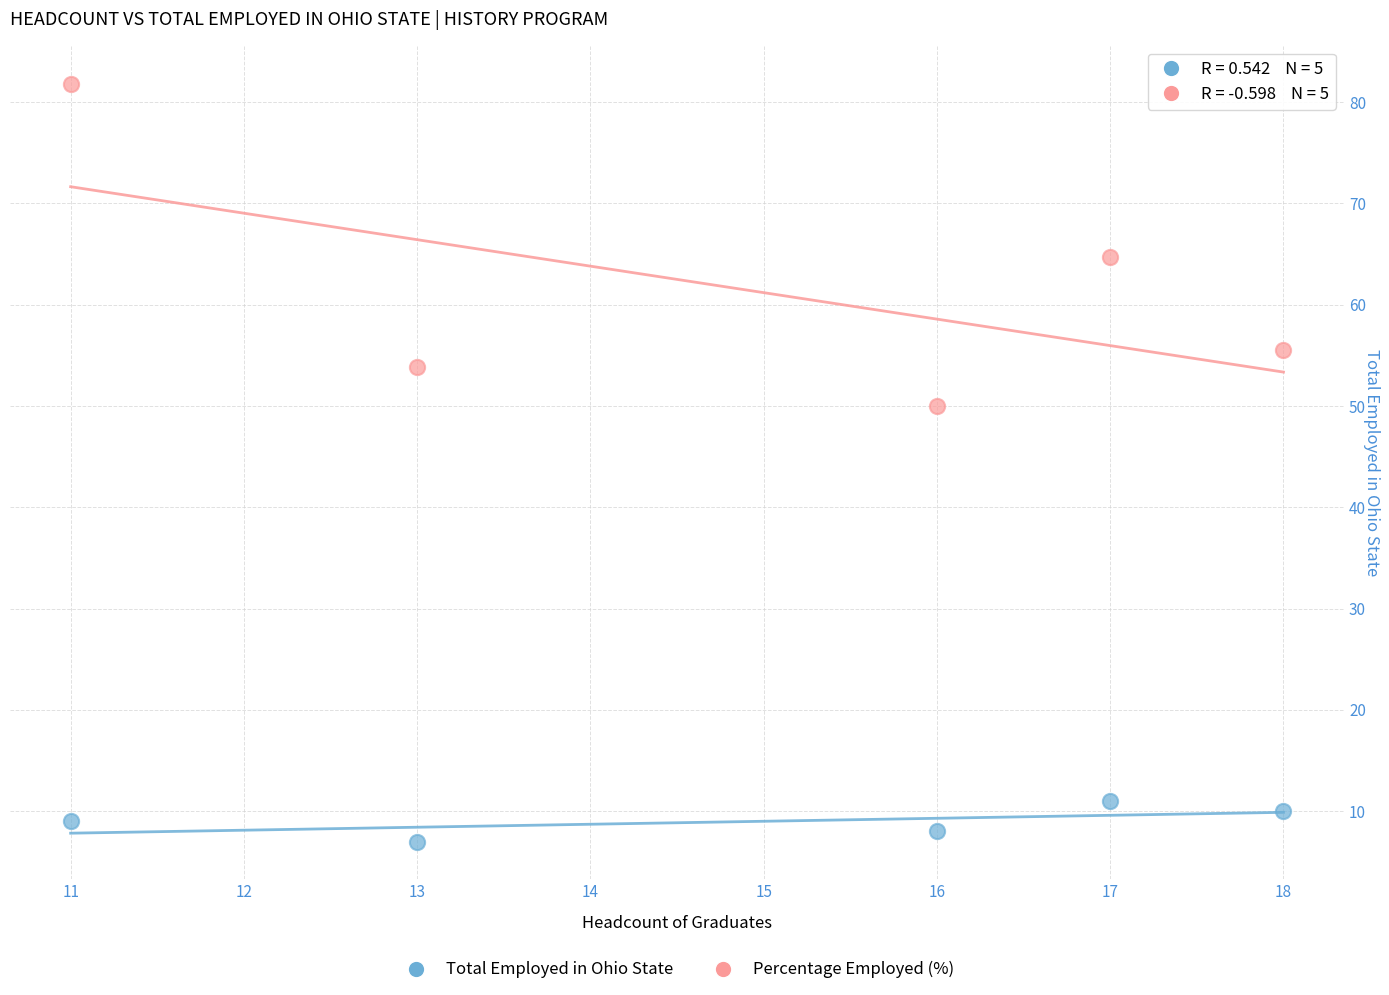

What are all the series names shown in the legend?

Total Employed in Ohio State, Percentage Employed (%)